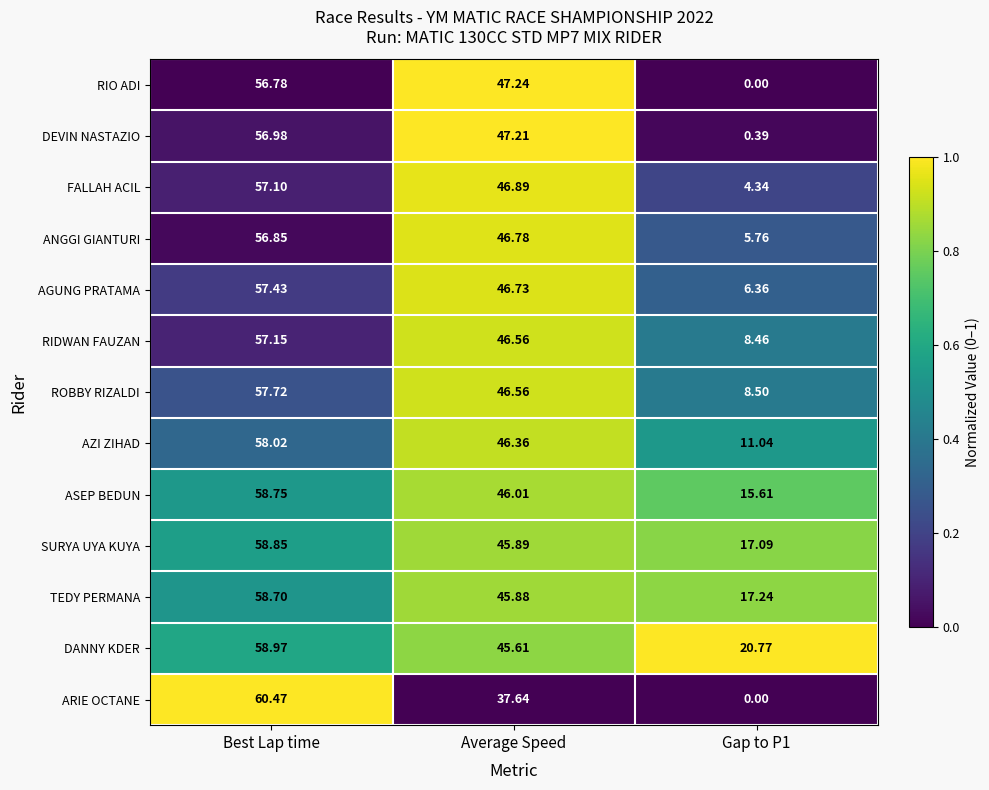

Rank the series by their maximum value, from highest to lowest.

ARIE OCTANE, DANNY KDER, SURYA UYA KUYA, ASEP BEDUN, TEDY PERMANA, AZI ZIHAD, ROBBY RIZALDI, AGUNG PRATAMA, RIDWAN FAUZAN, FALLAH ACIL, DEVIN NASTAZIO, ANGGI GIANTURI, RIO ADI